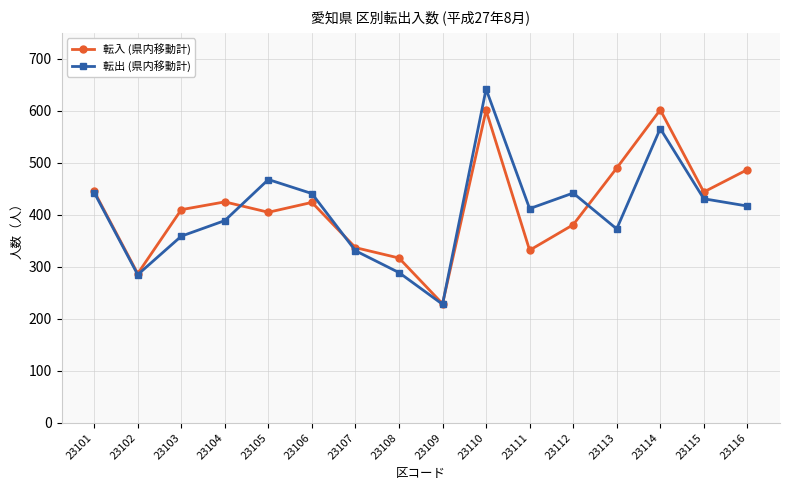

At which category does the chart reach its peak across all series?

23110